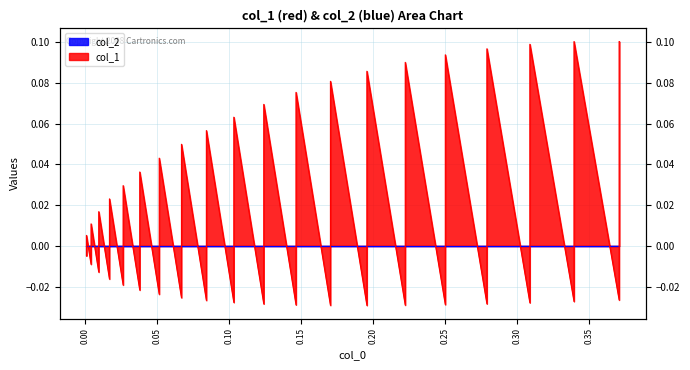

Count the number of categories in the chart.

40